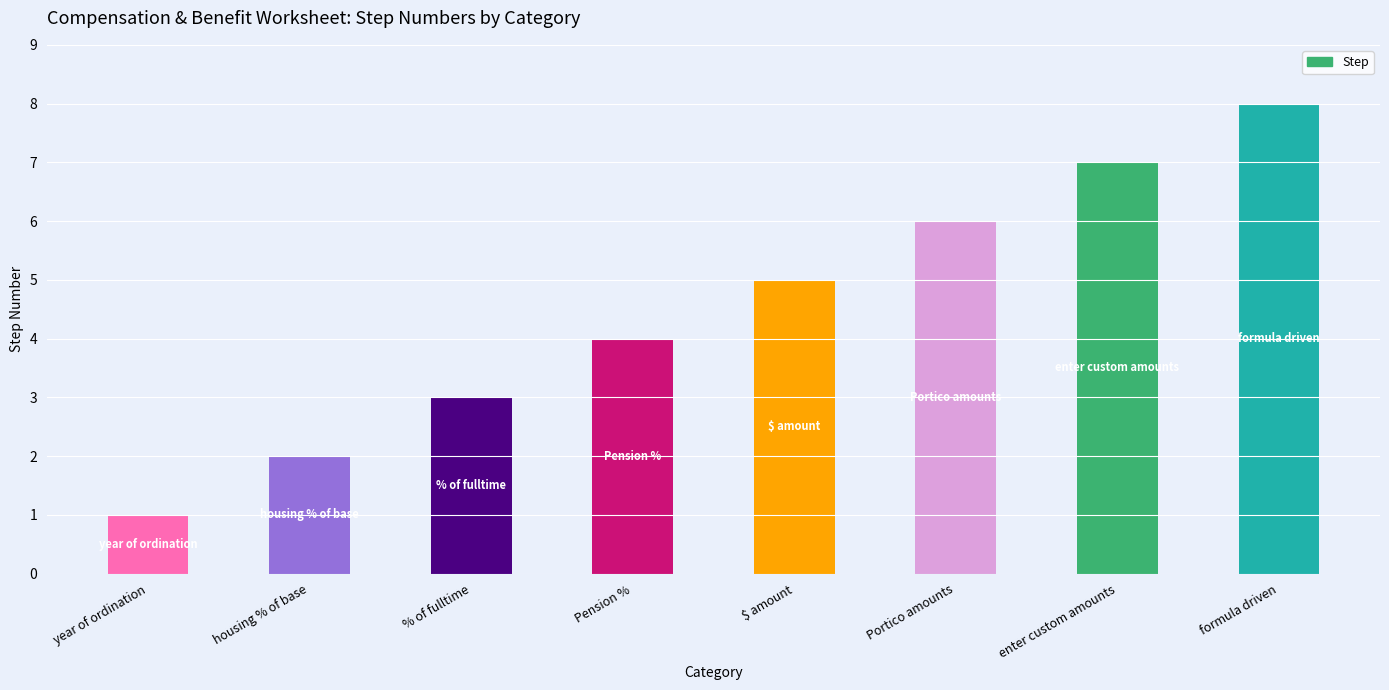

What is the ratio of the value at enter custom amounts to the value at Portico amounts?

1.2